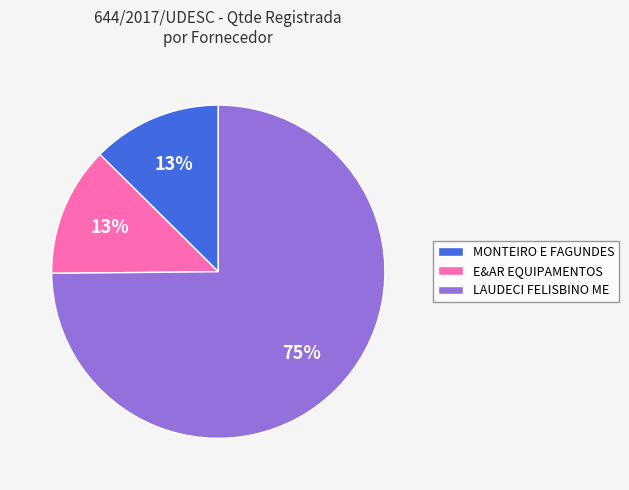

Does MONTEIRO E FAGUNDES account for over 50% of the chart?

No